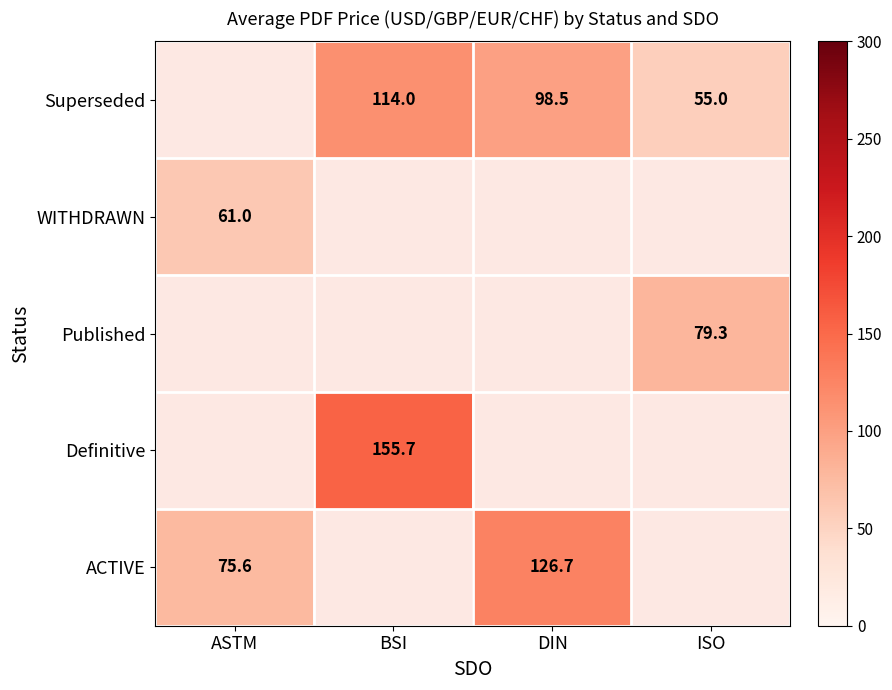

Which label corresponds to the largest value in the chart?

BSI